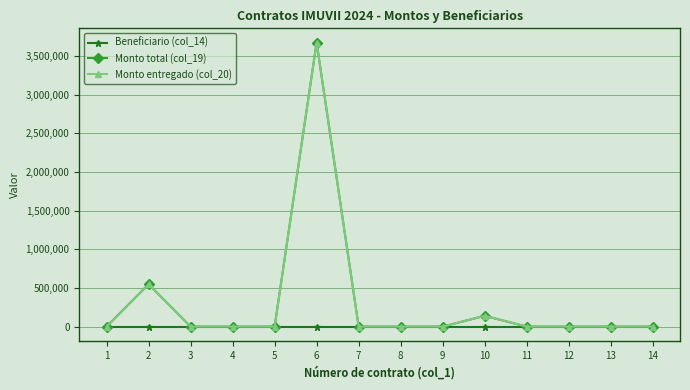

Reading left to right, list all the values displayed in this chart.

Beneficiario (col_14): 1=1.0	2=2.0	3=3.0	4=4.0	5=5.0	6=6.0	7=7.0	8=8.0	9=9.0	10=10.0	11=11.0	12=12.0	13=13.0	14=14.0
Monto total (col_19): 1=0.0	2=548000.0	3=0.0	4=0.0	5=0.0	6=3674361.9	7=0.0	8=0.0	9=0.0	10=139647.2	11=0.0	12=0.0	13=0.0	14=0.0
Monto entregado (col_20): 1=0.0	2=548000.0	3=0.0	4=0.0	5=0.0	6=3674361.9	7=0.0	8=0.0	9=0.0	10=139647.2	11=0.0	12=0.0	13=0.0	14=0.0